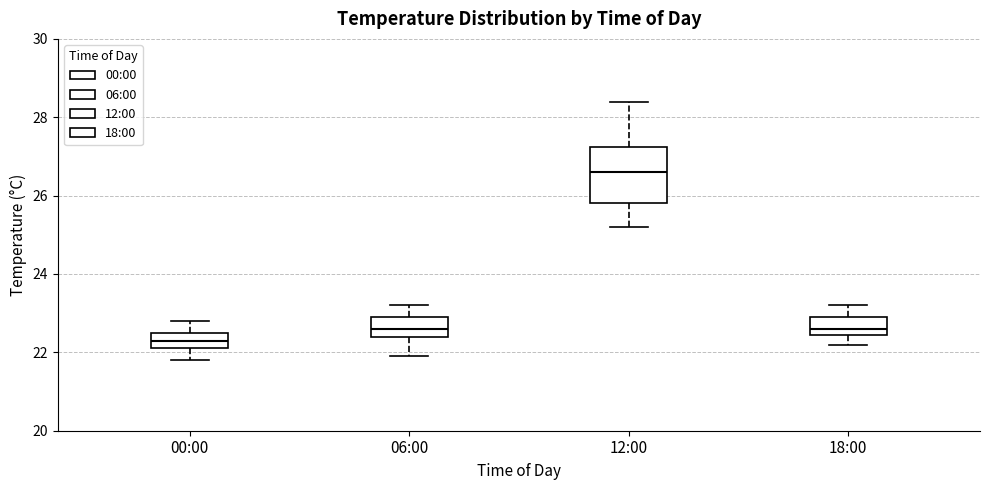

Which box's median line is the highest?

12:00